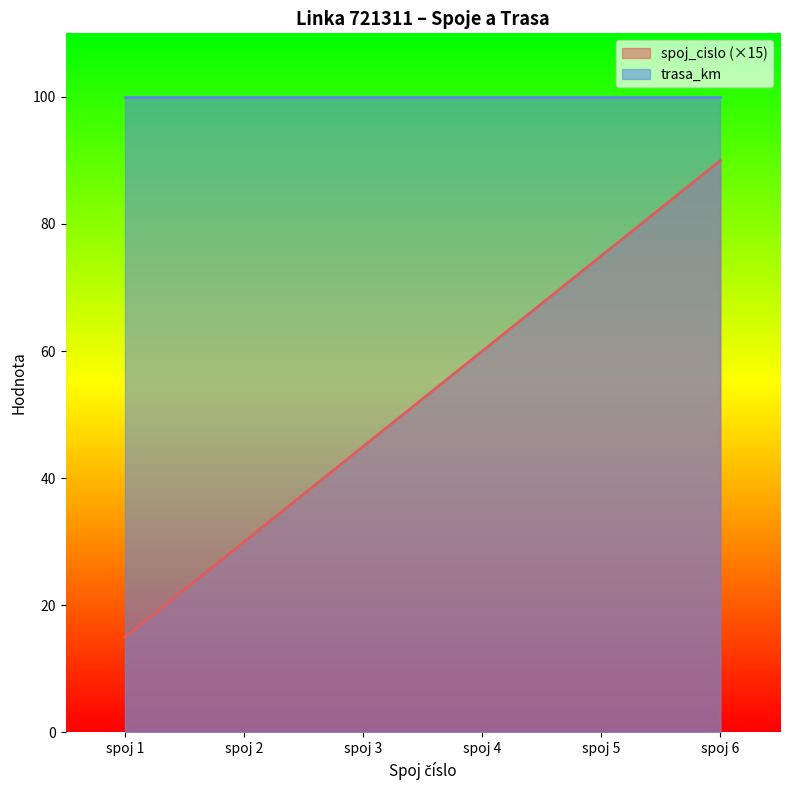

The value at spoj 4 is 32. True or false?

False